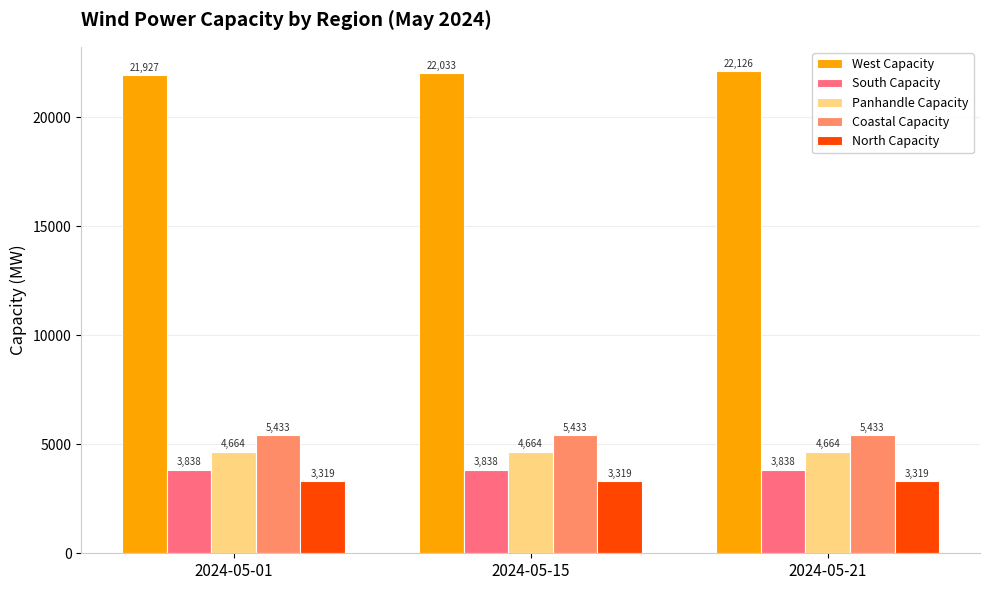

Reading left to right, extract all data points from this chart.

West Capacity: 21927	22033	22126
South Capacity: 3838	3838	3838
Panhandle Capacity: 4664	4664	4664
Coastal Capacity: 5433	5433	5433
North Capacity: 3319	3319	3319